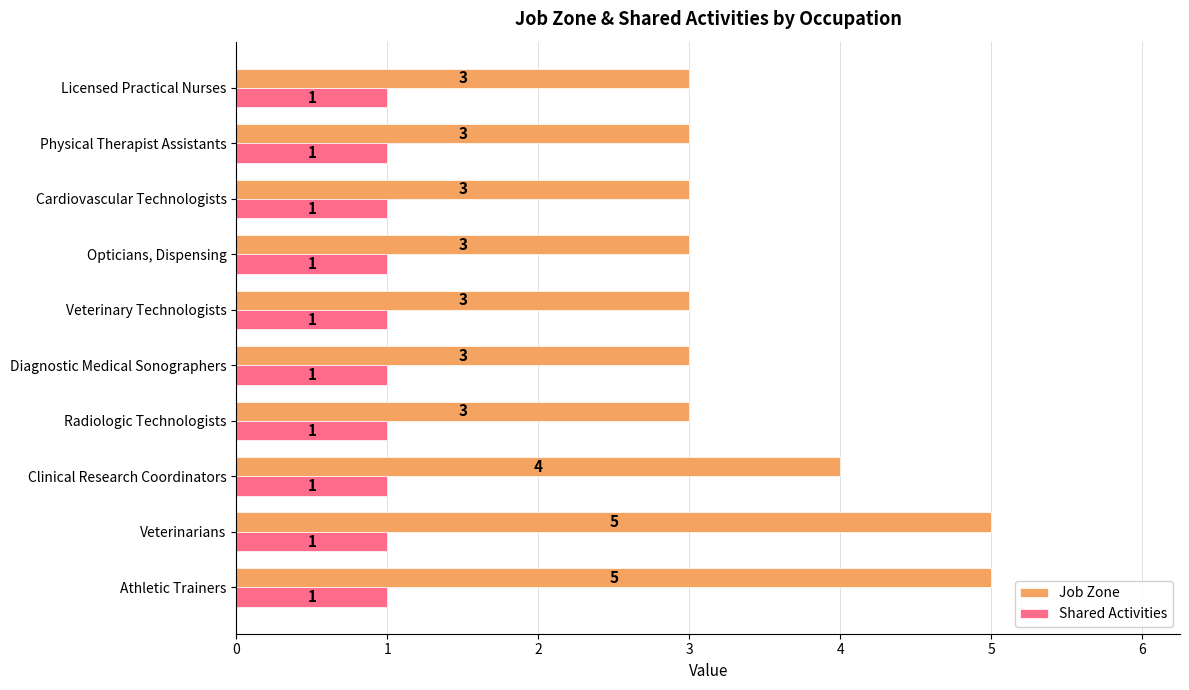

List the series in order of their peak value, highest first.

Job Zone, Shared Activities